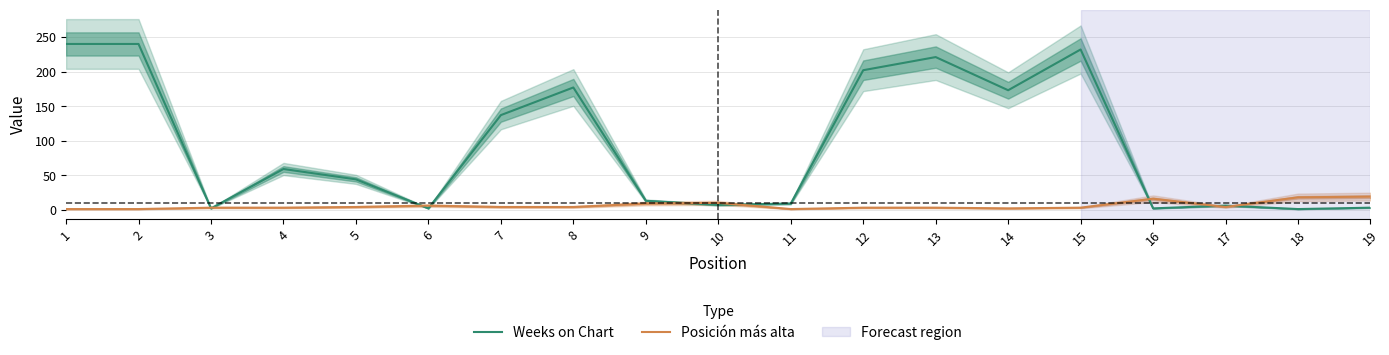

The value of Posición más alta at 9 is 13. True or false?

False